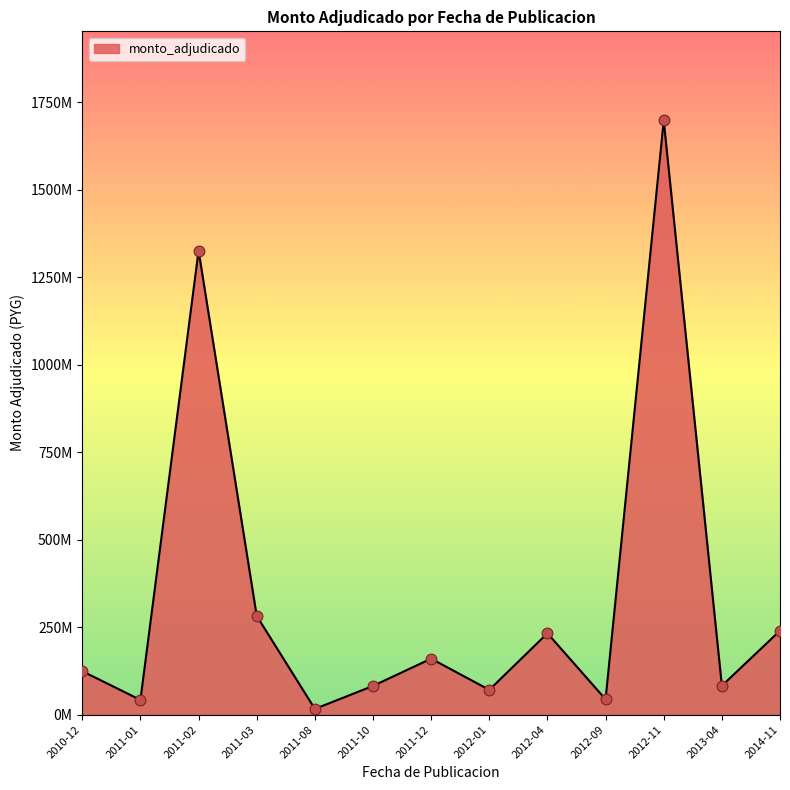

Between 2014-11 and 2012-01, which is larger?

2014-11